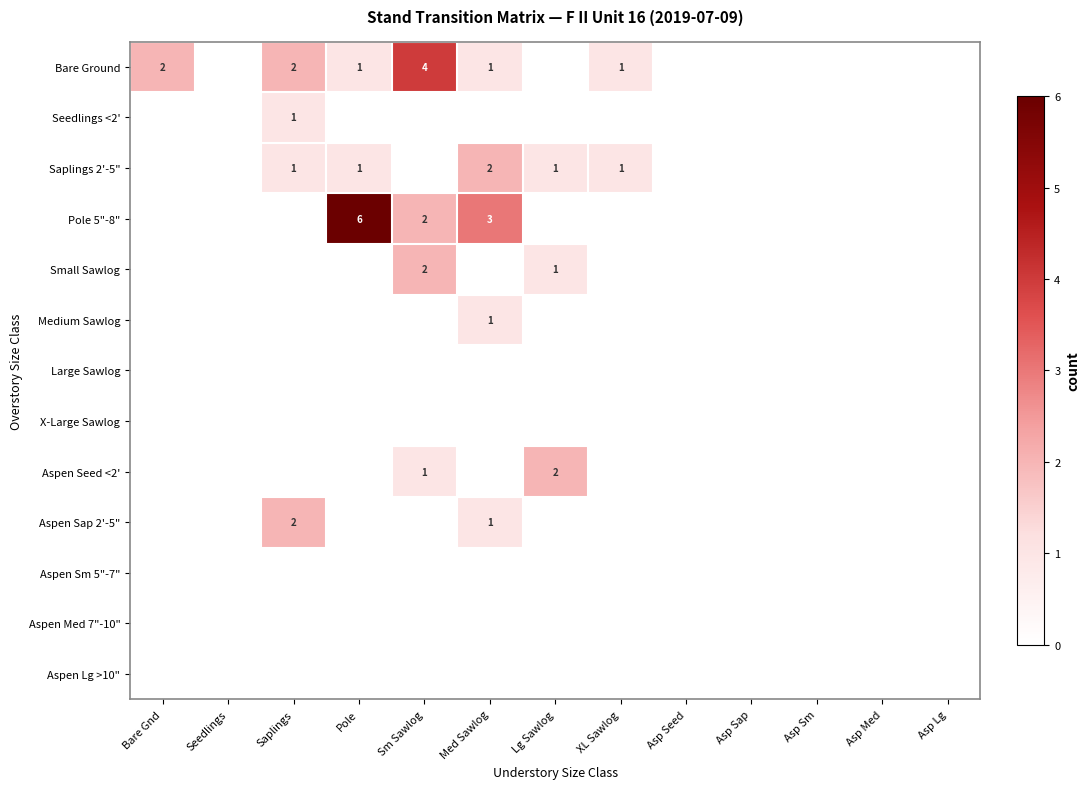

True or false: Small Sawlog has a value of 2 at Lg Sawlog.

False